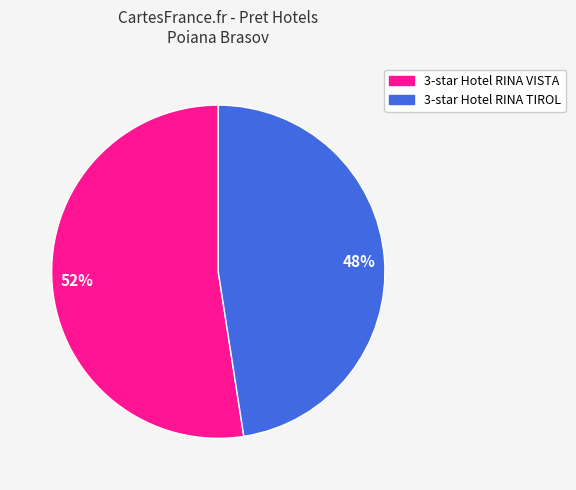

What is the ratio of the value at 3-star Hotel RINA TIROL to the value at 3-star Hotel RINA VISTA?

0.9